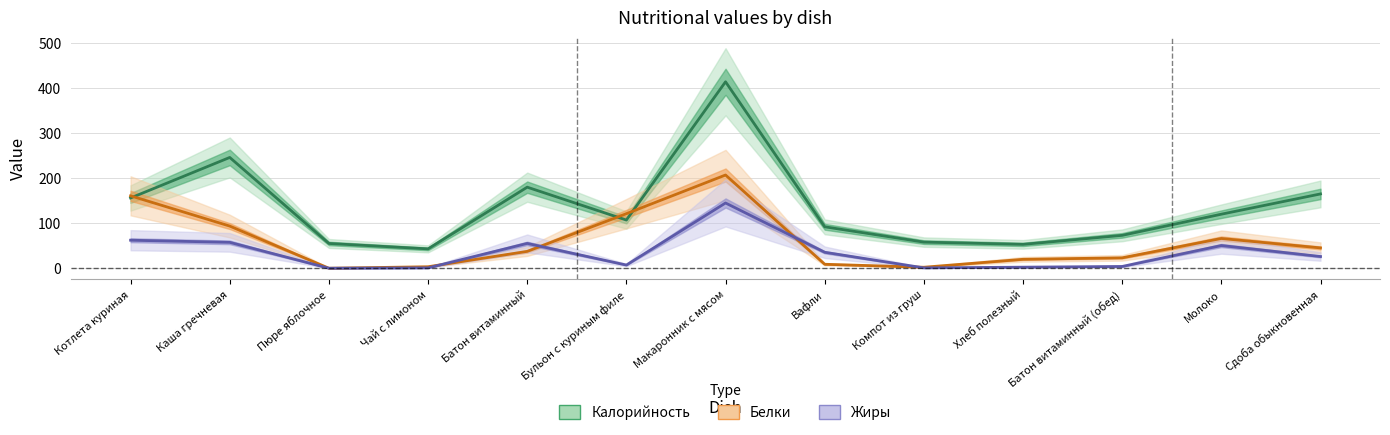

List the series in order of their overall mean, lowest first.

Жиры, Белки, Калорийность